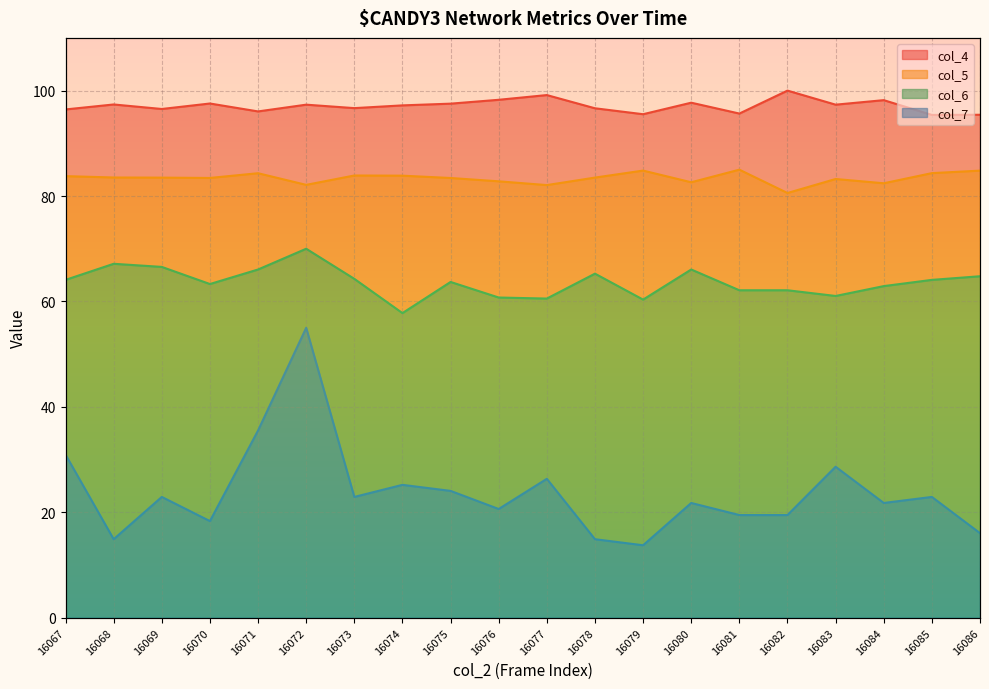

How many data points in col_4 are above 97?

11